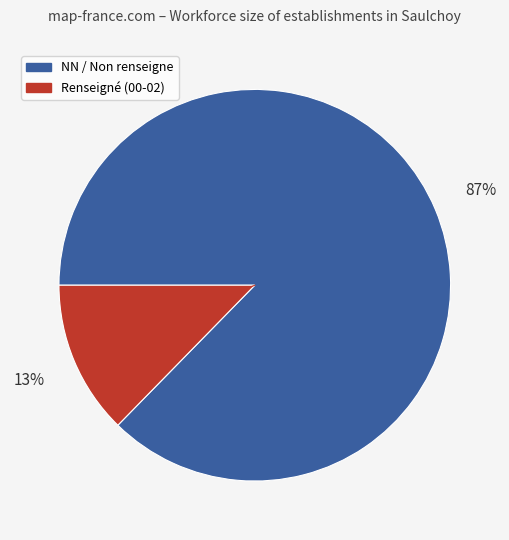

Is there a majority slice in this chart?

Yes